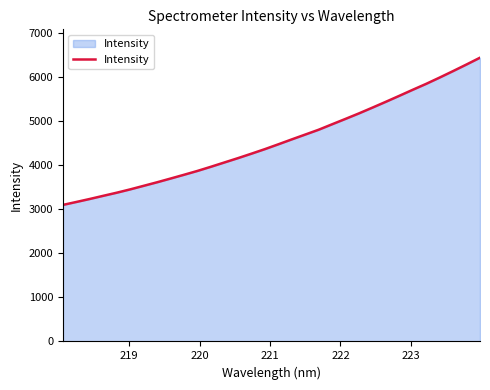

Does the chart have visible grid lines?

No